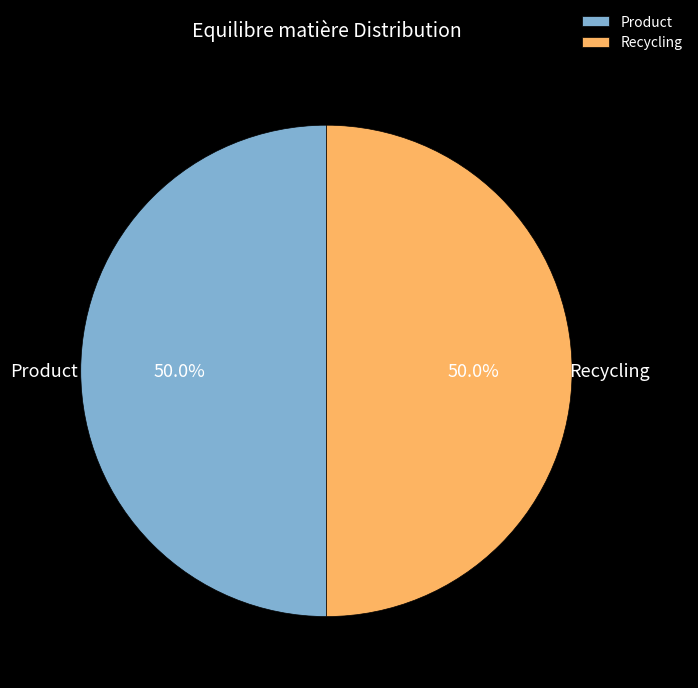

What portion of the pie excludes Product?

50.0%